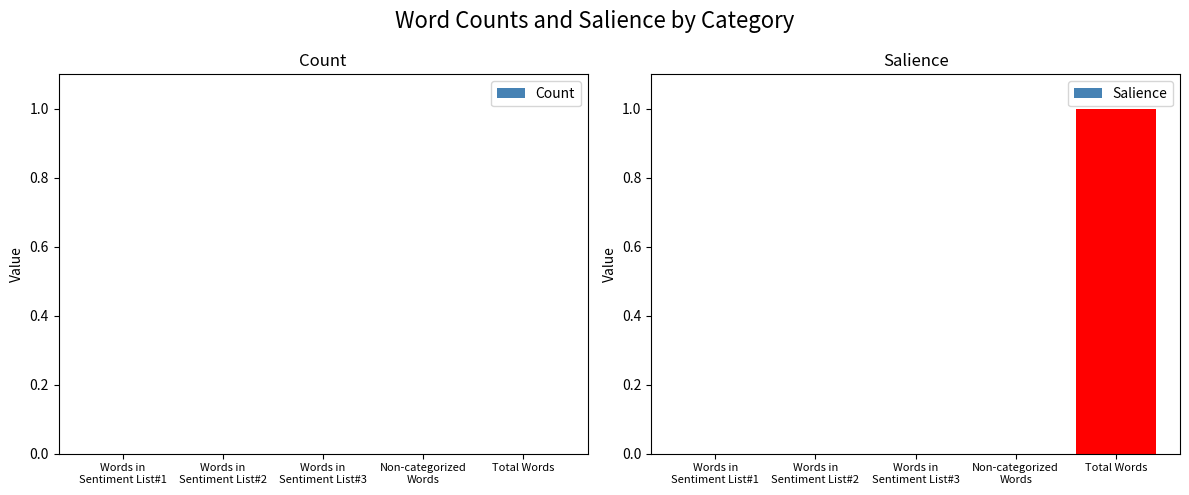

Which label corresponds to the largest value in the chart?

Total Words